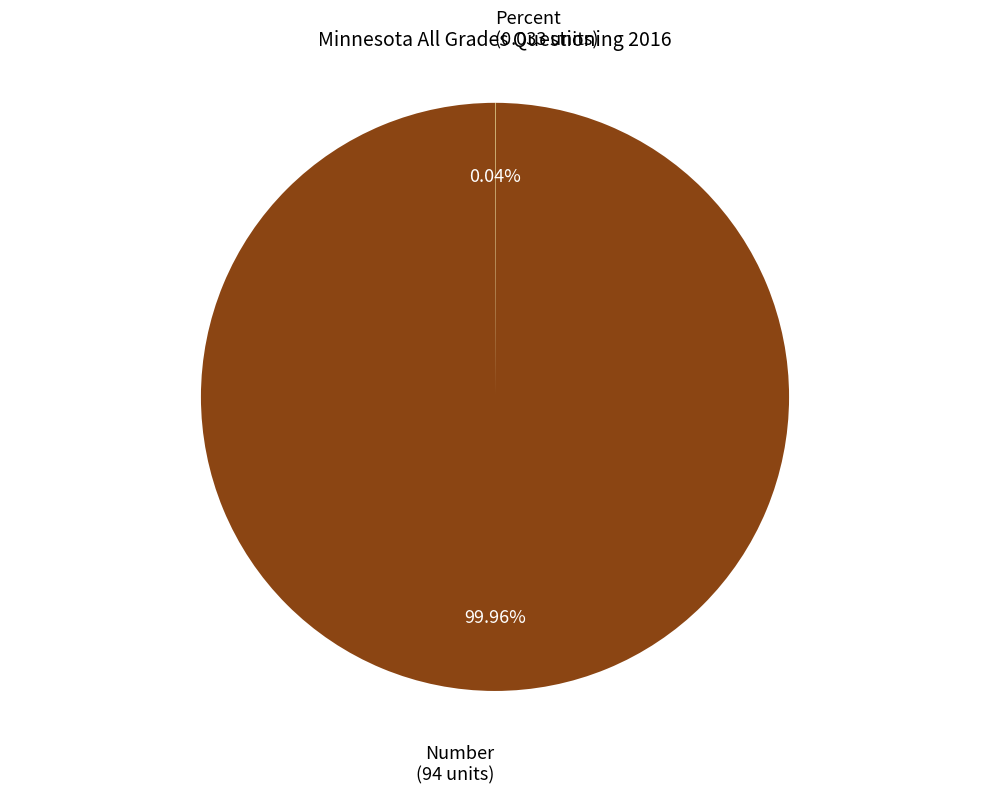

Which category has the biggest portion of the pie?

Number